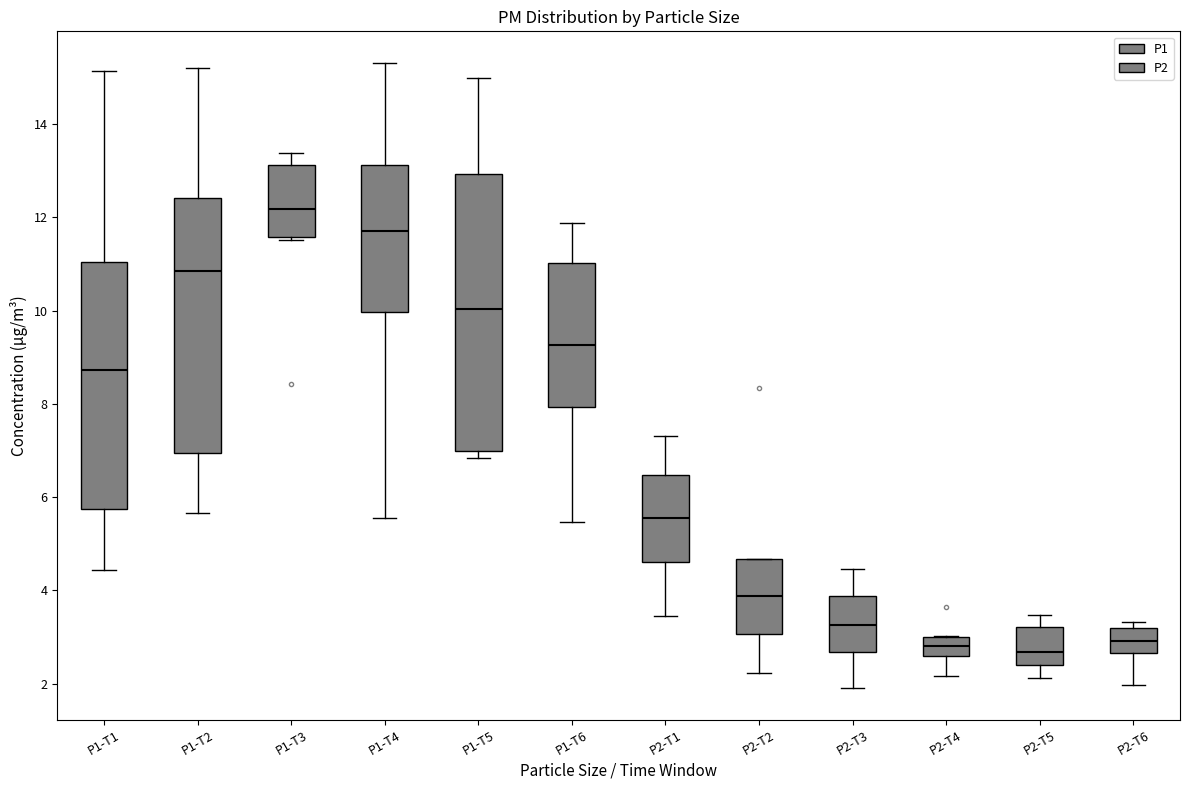

Reading left to right, transcribe this box plot: for each box, give where its median line is, the range the box spans, and where its two whiskers end, as read against the y-axis. The values are not printed on the chart, so give them approximately, as read against the axis.

P1-T1: median 8.8, box 5.8 to 11.0, whiskers 4.4 to 15.2
P1-T2: median 10.8, box 7.0 to 12.4, whiskers 5.6 to 15.2
P1-T3: median 12.2, box 11.6 to 13.2, whiskers 11.6 (just below the box's lower edge) to 13.4
P1-T4: median 11.8, box 10.0 to 13.2, whiskers 5.6 to 15.4
P1-T5: median 10.0, box 7.0 to 13.0, whiskers 6.8 to 15.0
P1-T6: median 9.2, box 8.0 to 11.0, whiskers 5.4 to 11.8
P2-T1: median 5.6, box 4.6 to 6.4, whiskers 3.4 to 7.4
P2-T2: median 3.8, box 3.0 to 4.6, whiskers 2.2 to 4.6
P2-T3: median 3.2, box 2.6 to 3.8, whiskers 2.0 to 4.4
P2-T4: median 2.8, box 2.6 to 3.0, whiskers 2.2 to 3.0
P2-T5: median 2.6, box 2.4 to 3.2, whiskers 2.2 to 3.4
P2-T6: median 3.0, box 2.6 to 3.2, whiskers 2.0 to 3.4